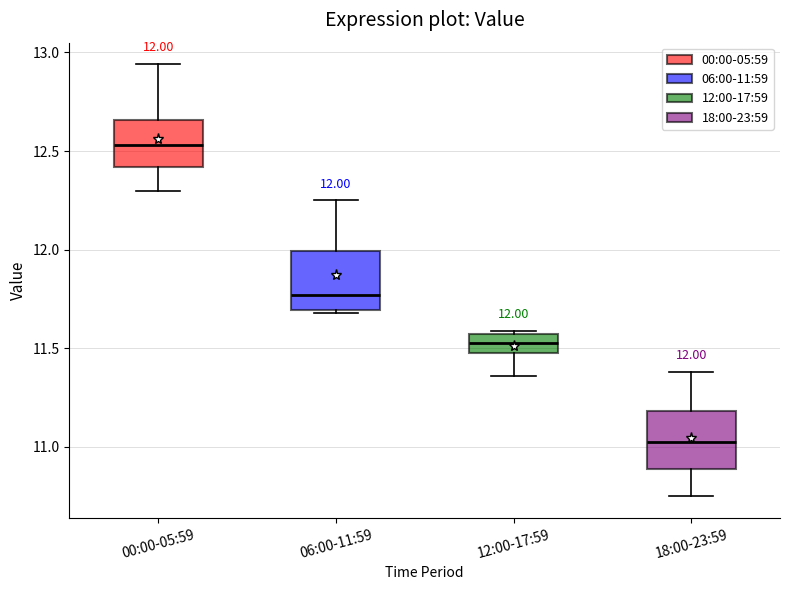

Which box has the lowest median line?

18:00-23:59